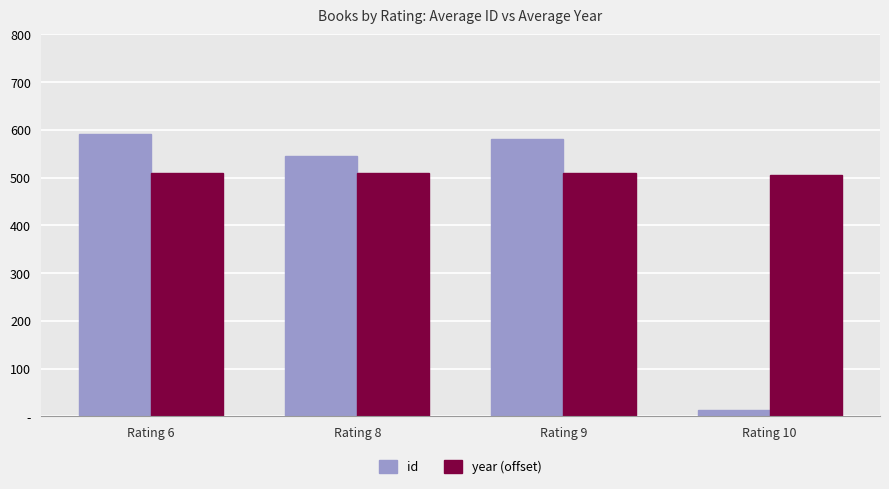

Does the chart contain stacked bars?

No